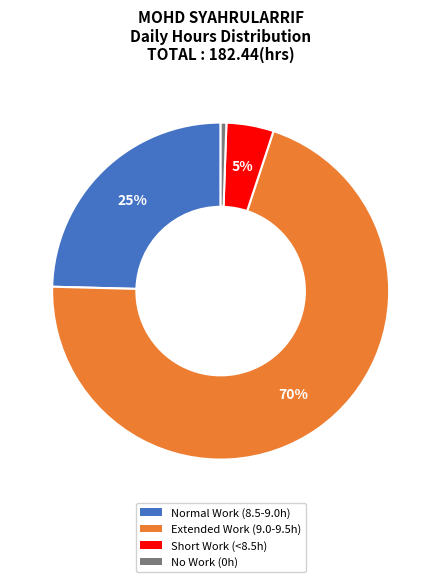

True or false: Normal Work (8.5-9.0h) accounts for 25% of the total.

True